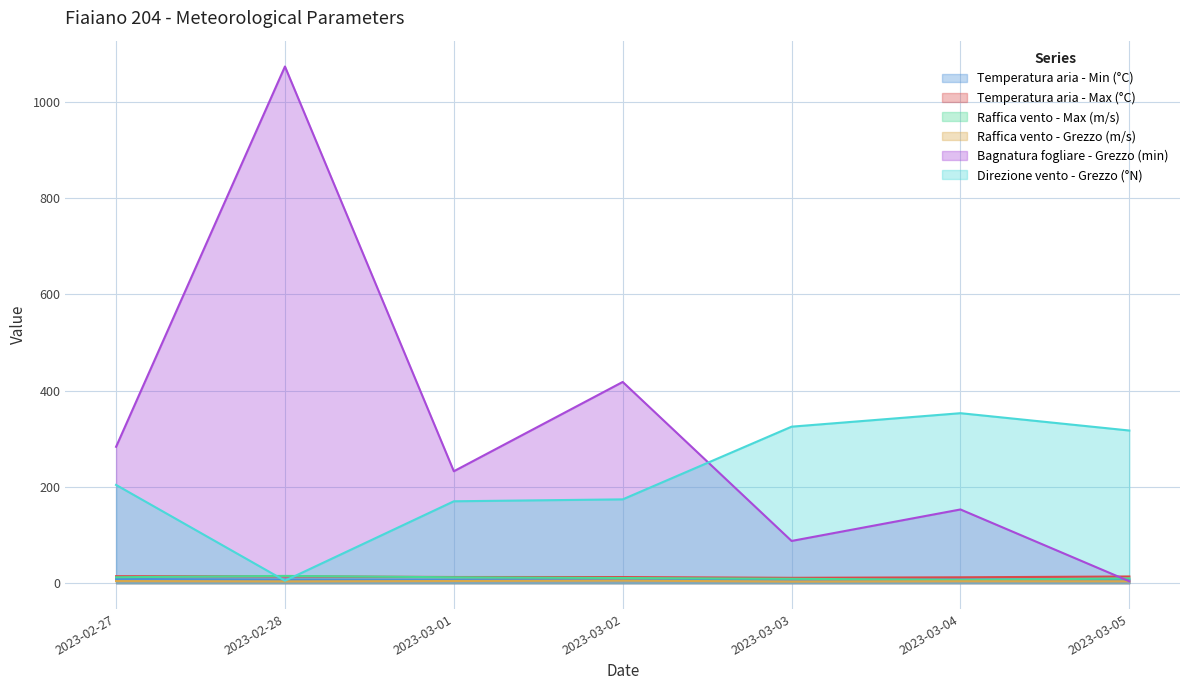

Is it true that Direzione vento - Grezzo (°N) equals 353.0 at 2023-03-04?

True